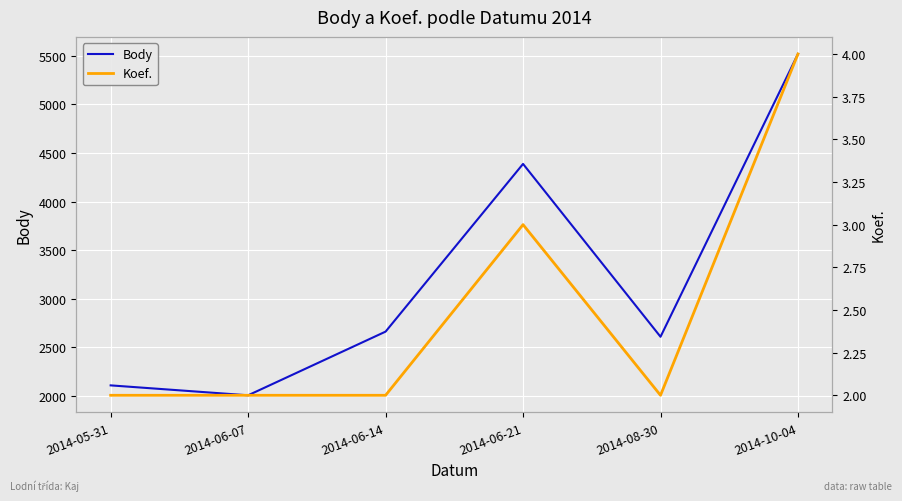

How many data points does each series have?

6